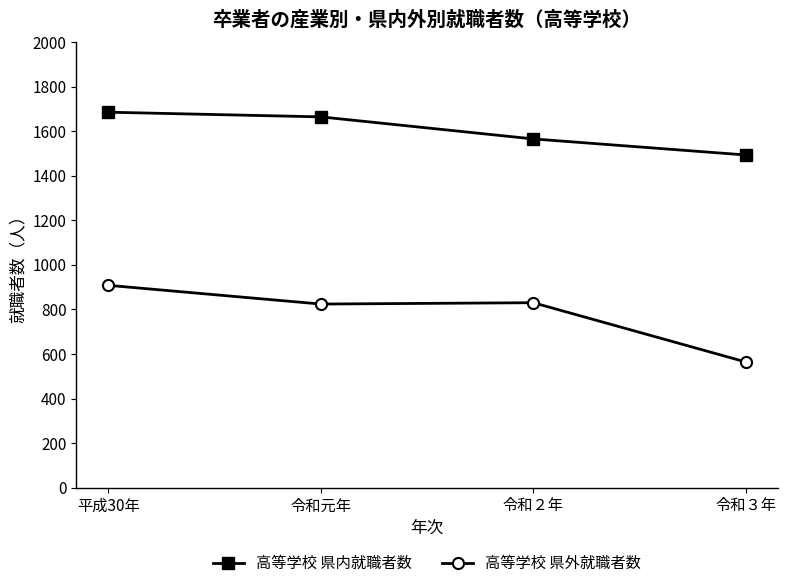

True or false: 高等学校 県内就職者数 and 高等学校 県外就職者数 cross at least once.

False